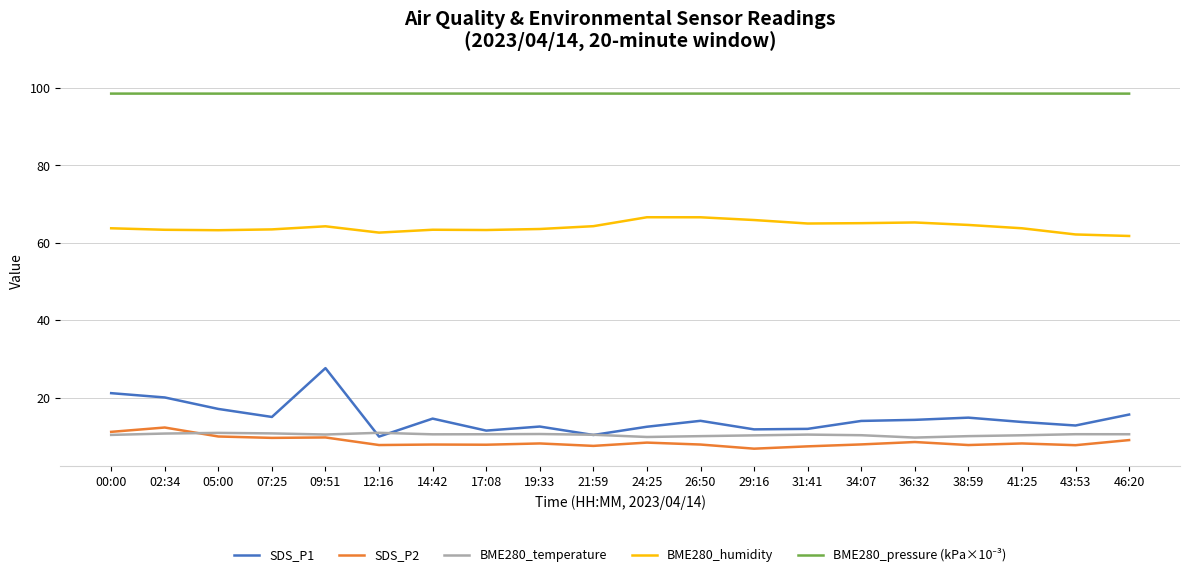

What is the highest value of the SDS_P1 series?

27.6